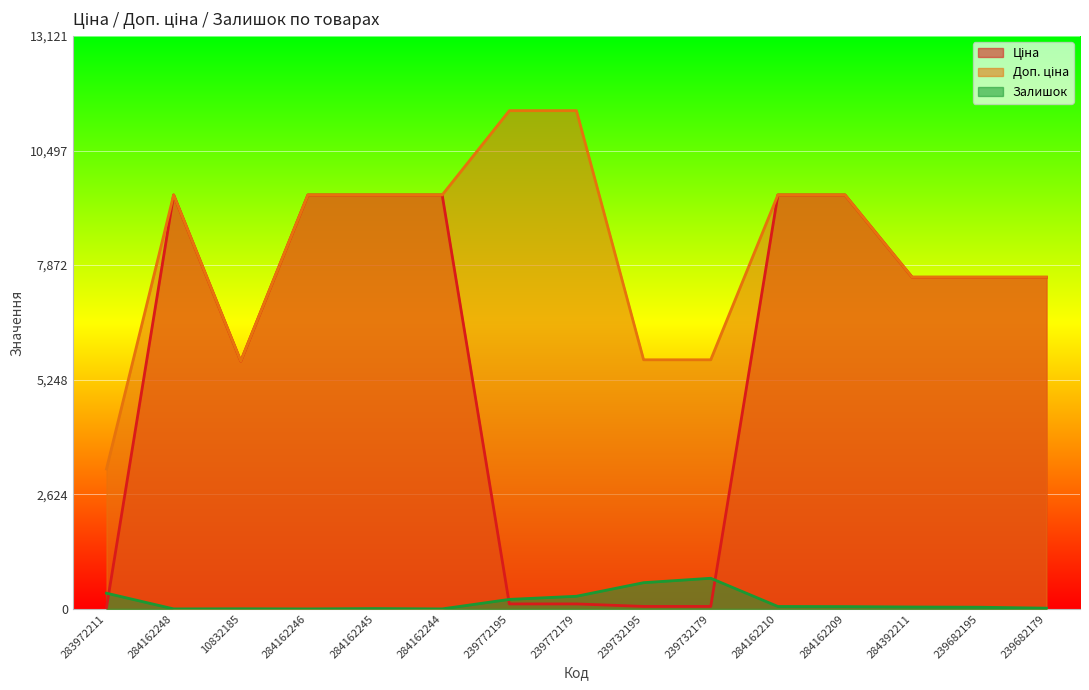

List the labels in order of Залишок value, smallest first.

284162248, 284162246, 284162244, 10832185, 284162245, 239682179, 239682195, 284392211, 284162209, 284162210, 239772195, 239772179, 283972211, 239732195, 239732179